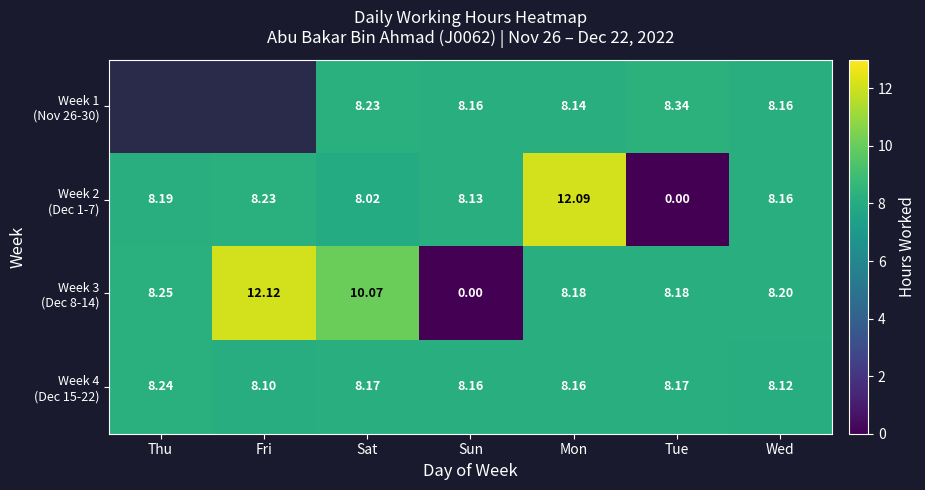

What is the average value of the Week 2 (Dec 1-7) series?

7.5